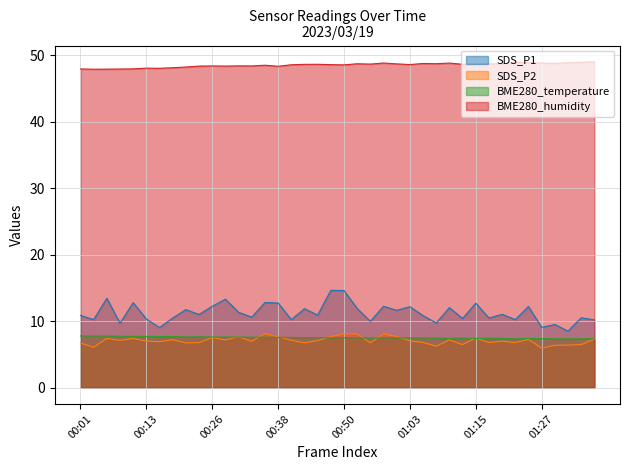

List the series in order of their peak value, highest first.

BME280_humidity, SDS_P1, SDS_P2, BME280_temperature